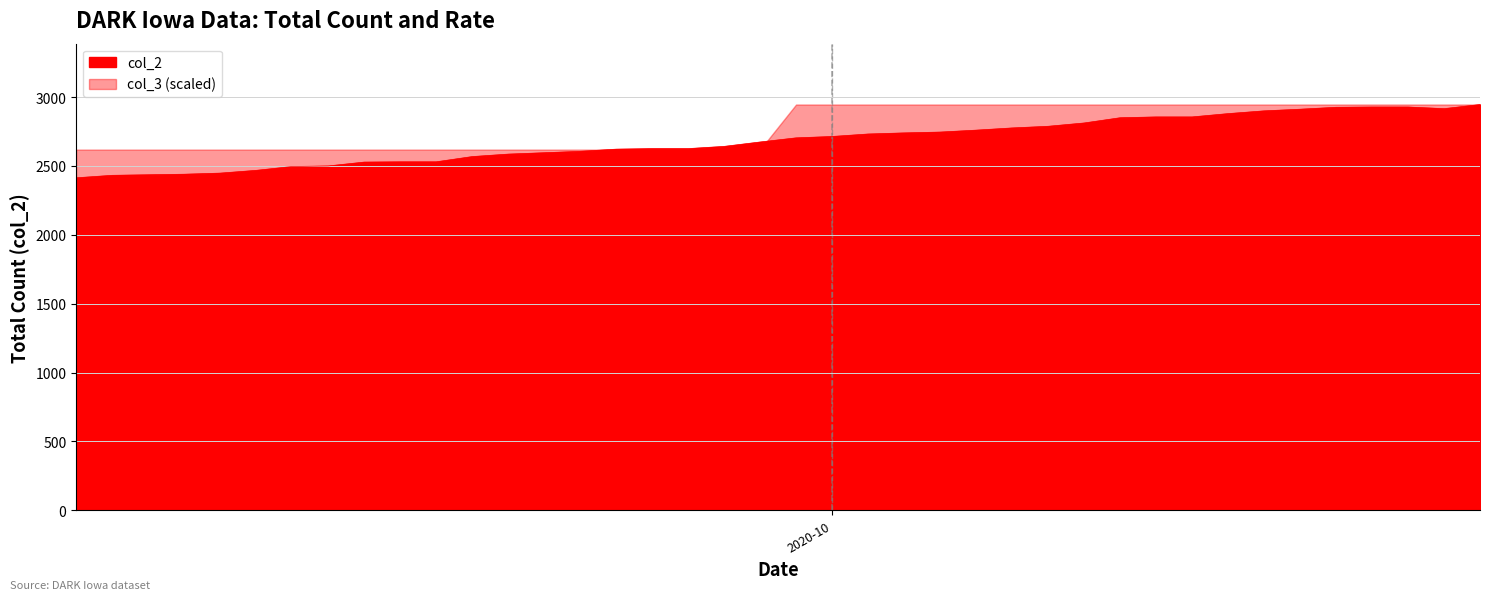

The chart shows a value of 899 at 2020-10-19. True or false?

False